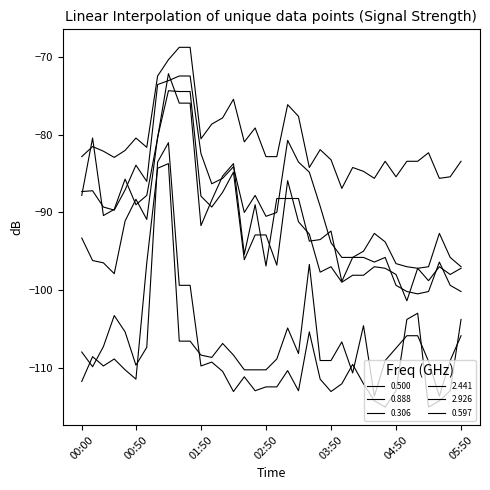

In 0.500, how many points are lower than both neighbors (excluding endpoints)?

6